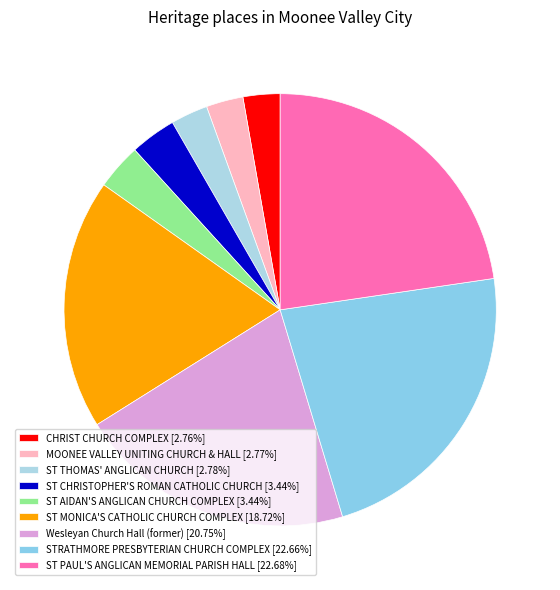

Count the number of slices in the pie.

9